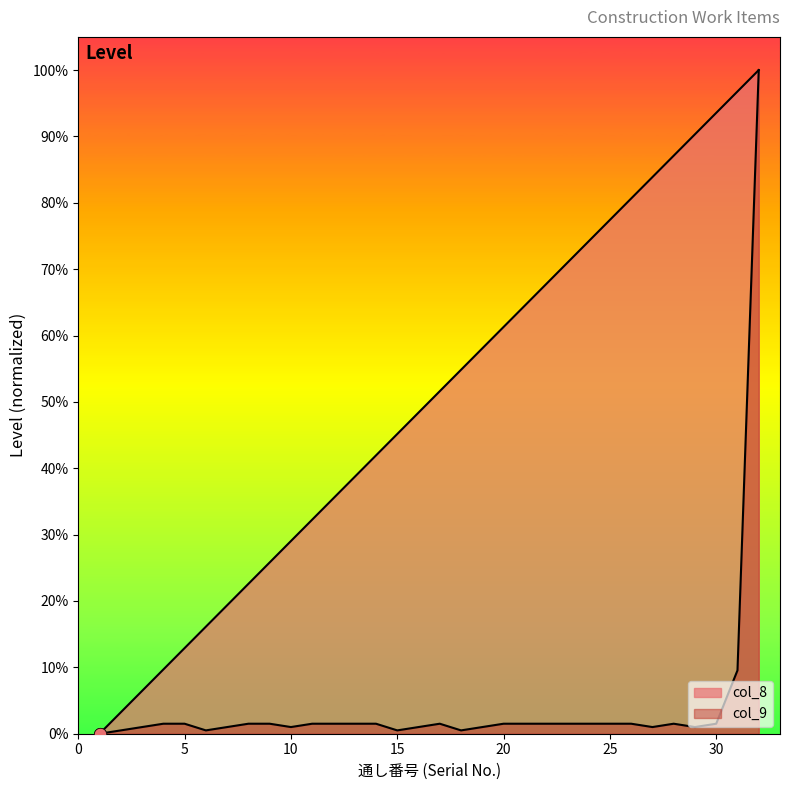

Which series contains the lowest Y value?

col_8